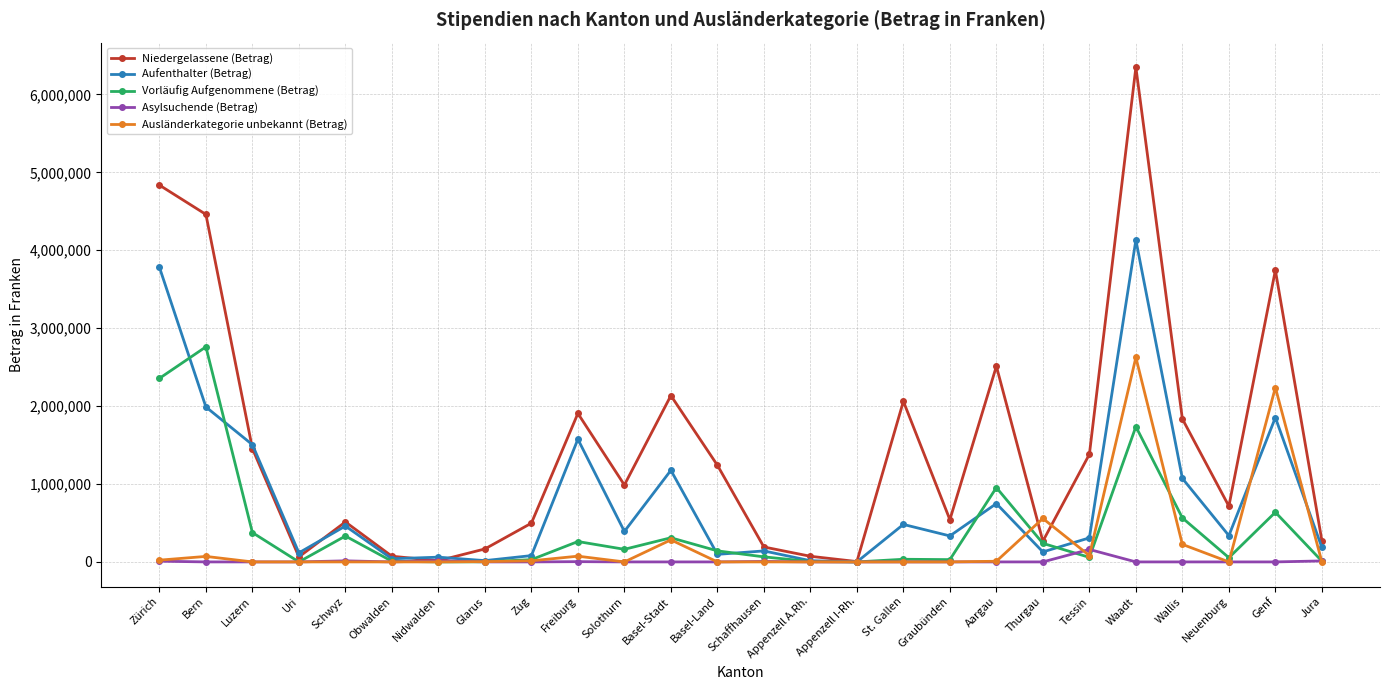

True or false: Aufenthalter (Betrag) has more than 2 interior local peaks.

True